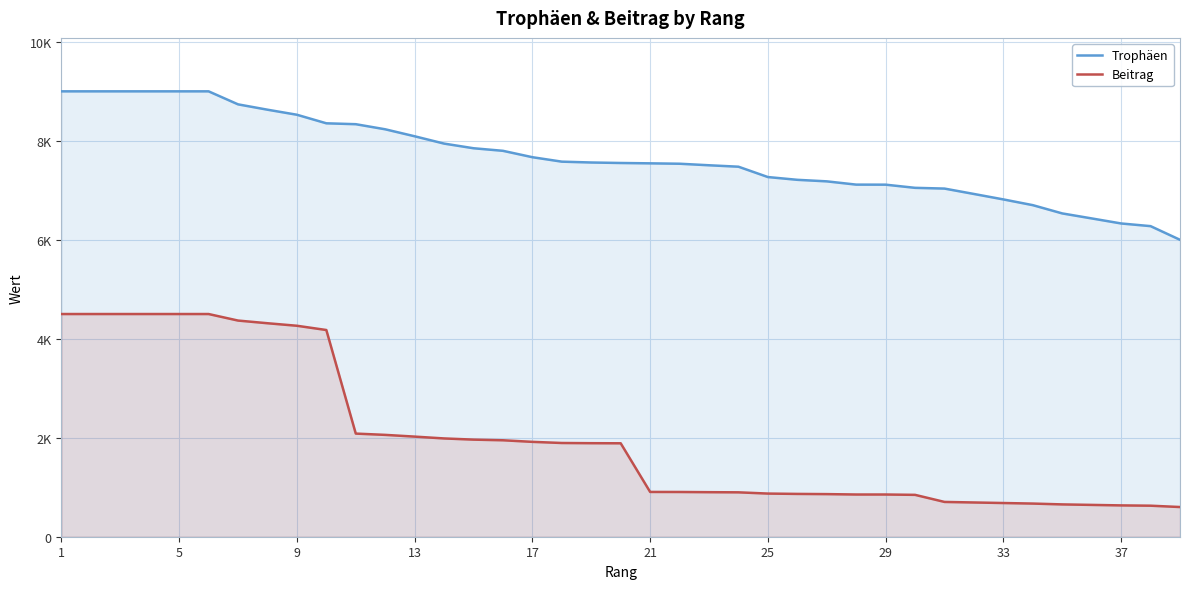

Where does the Trophäen series first go above 7552?

1